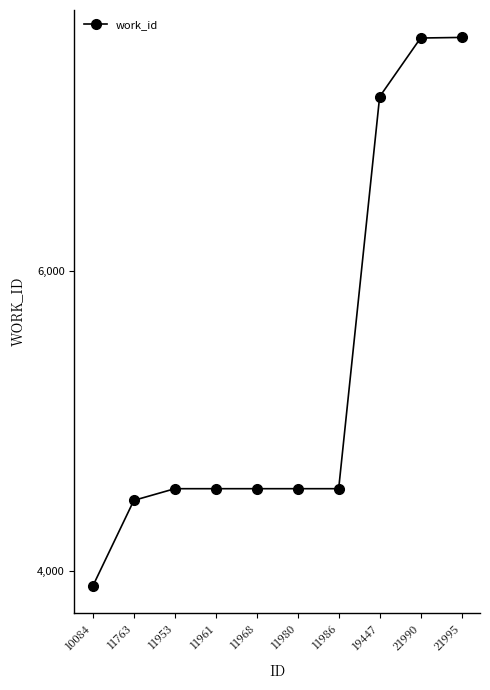

What is the change in value from 11986 to 21995?

+3014